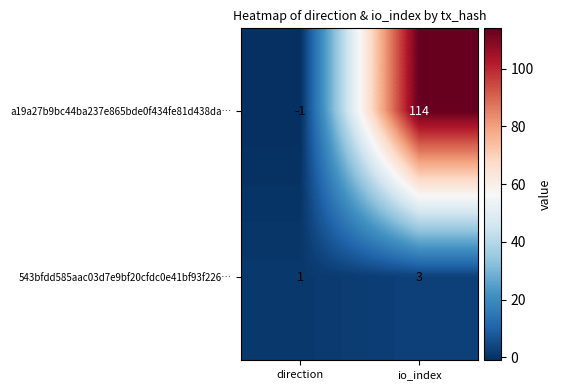

Rank the series by their average value, from lowest to highest.

543bfdd585aac03d7e9bf20cfdc0e41bf93f226…, a19a27b9bc44ba237e865bde0f434fe81d438da…